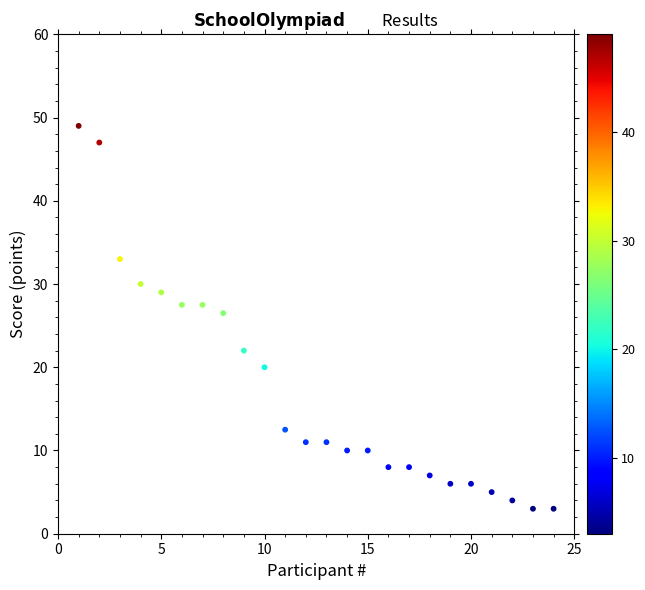

What is the range of X values (max minus min)?

23.0